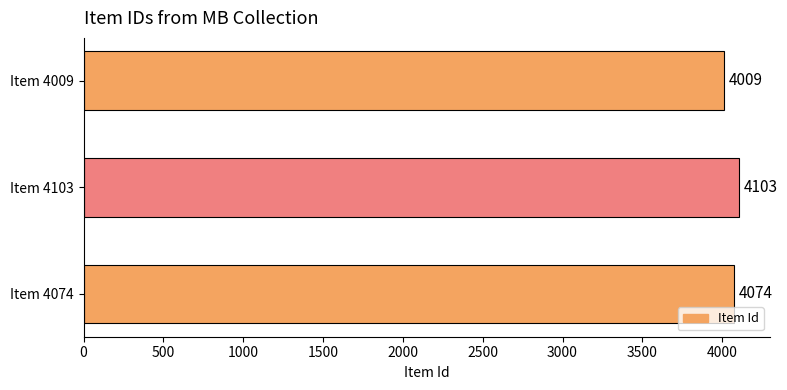

Rank the categories by value from lowest to highest.

Item 4009, Item 4074, Item 4103